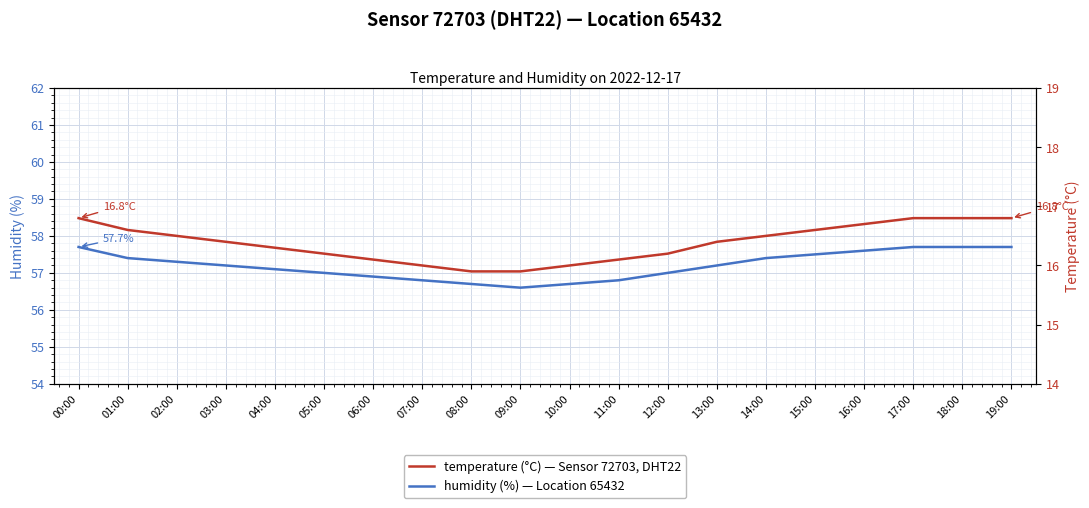

How many temperature values are between 16 and 17?

18